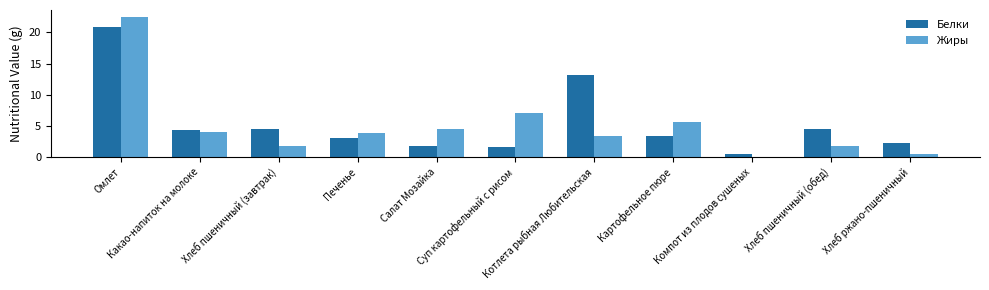

What is the maximum value for Белки?

20.9